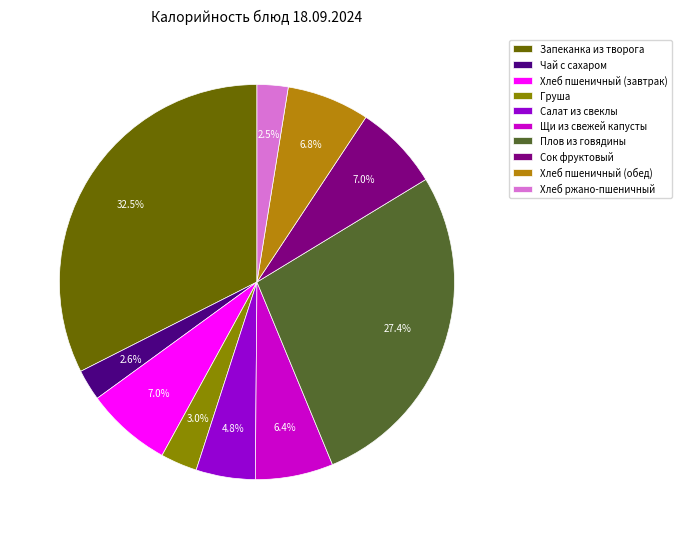

Which category has the biggest portion of the pie?

Запеканка из творога